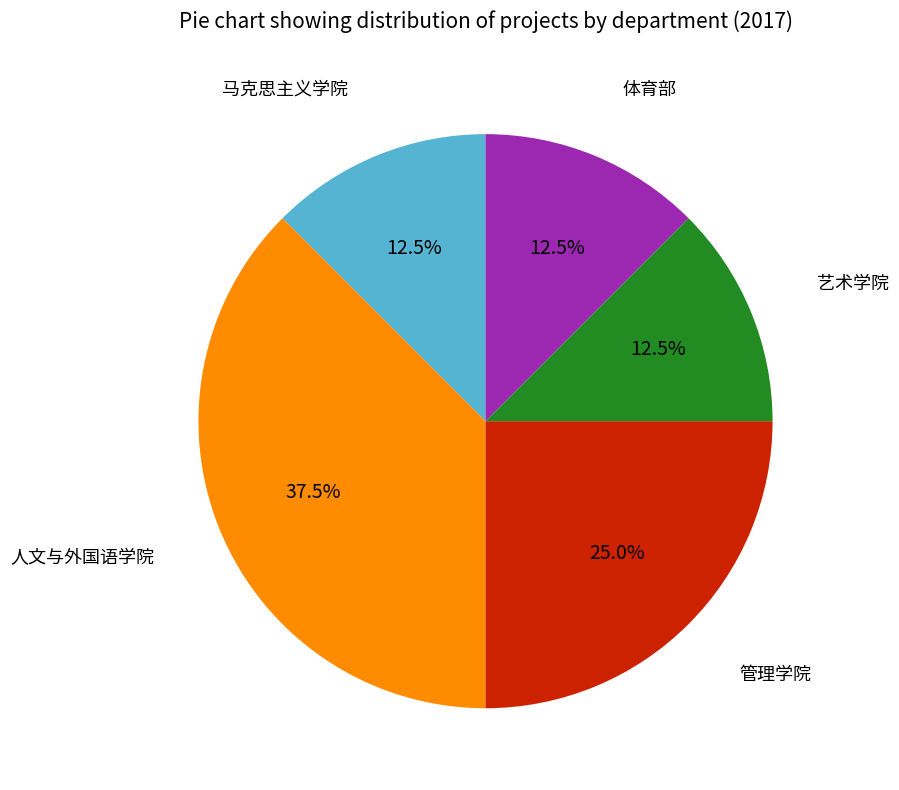

Does any single category account for the majority?

No